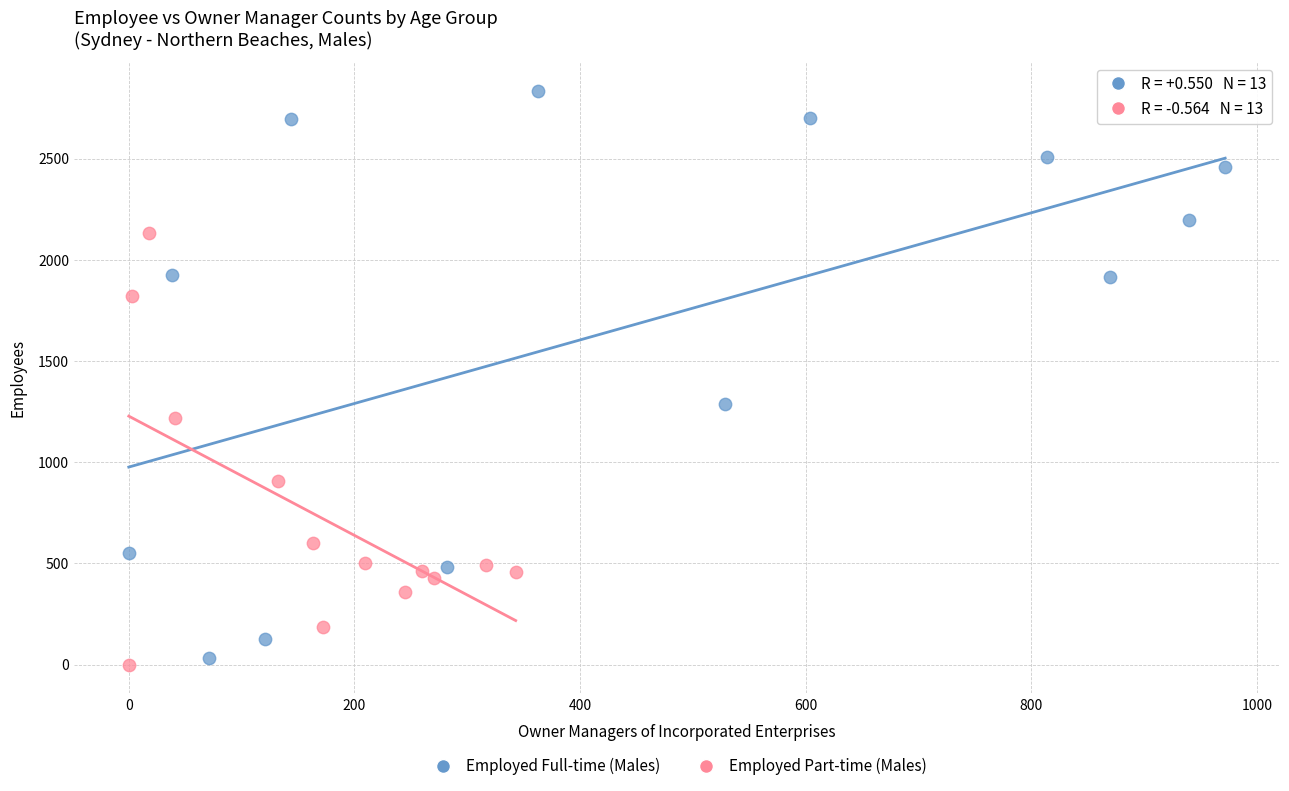

Which series has the largest Y range (max minus min)?

Employed Full-time (Males)